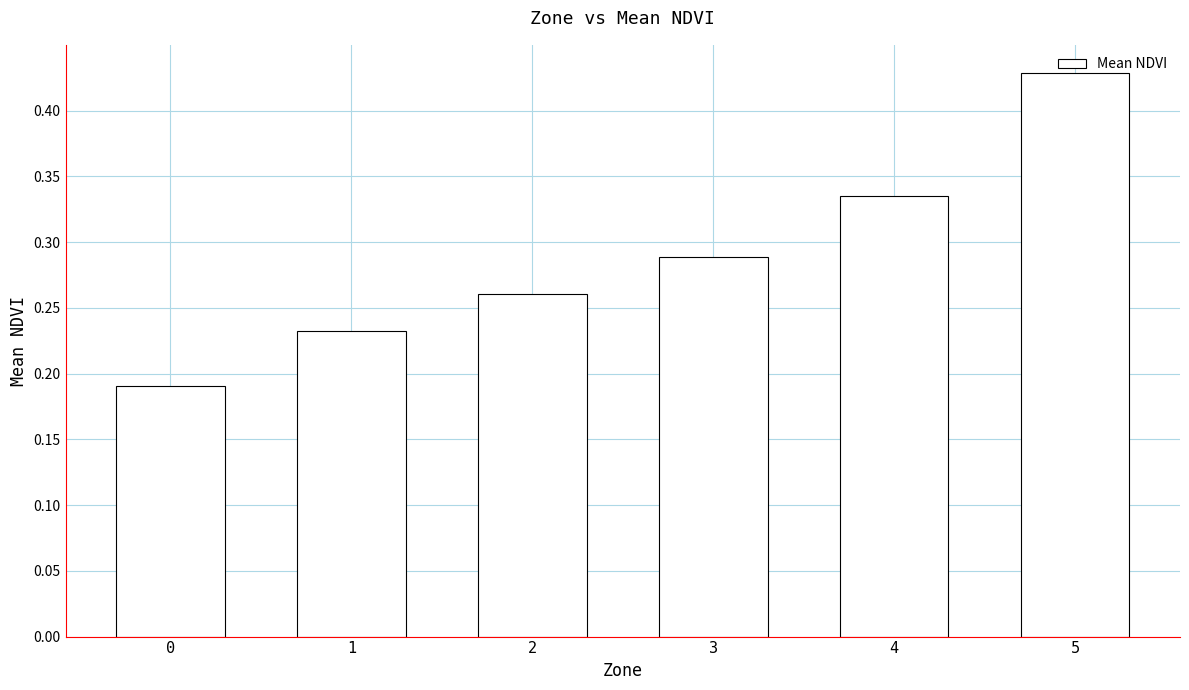

Which has a higher value, 0 or 1?

1